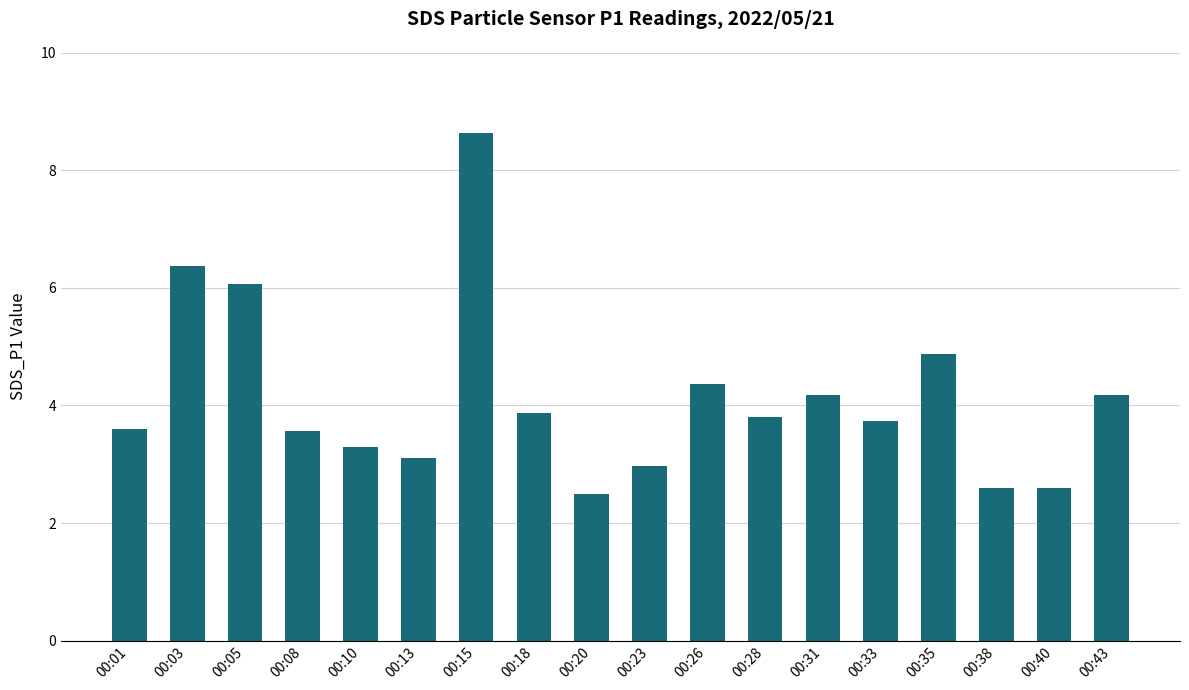

Are the bars horizontal?

No